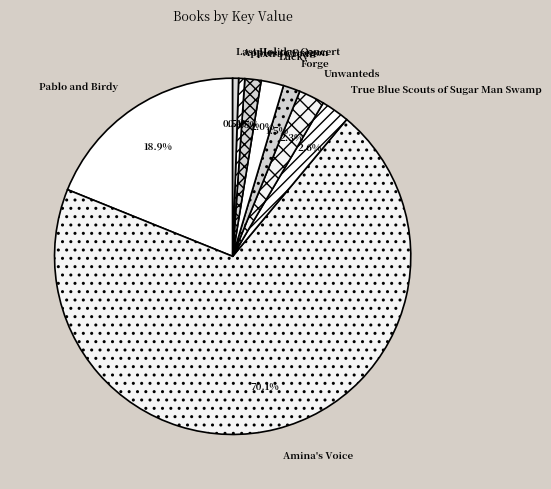

Which slice is the largest?

Amina's Voice